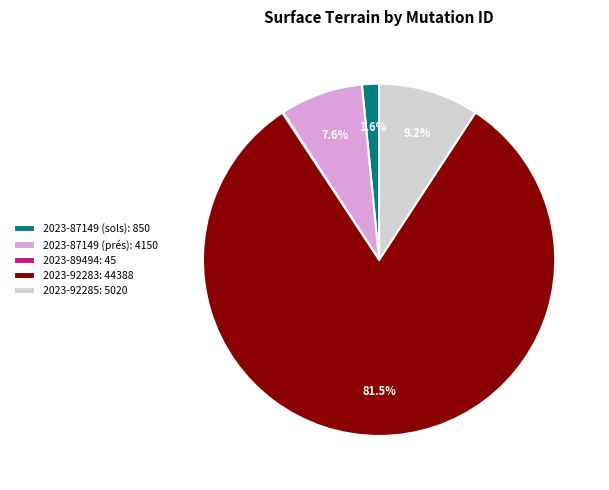

Which has a higher value, 2023-92285: 5020 or 2023-87149 (sols): 850?

2023-92285: 5020